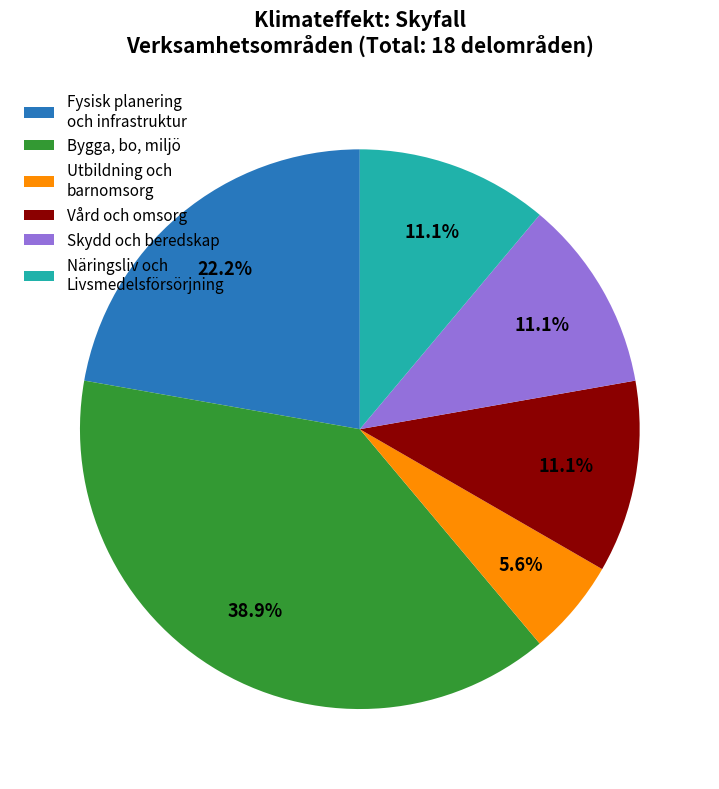

Is there any slice that represents more than half of the pie?

No